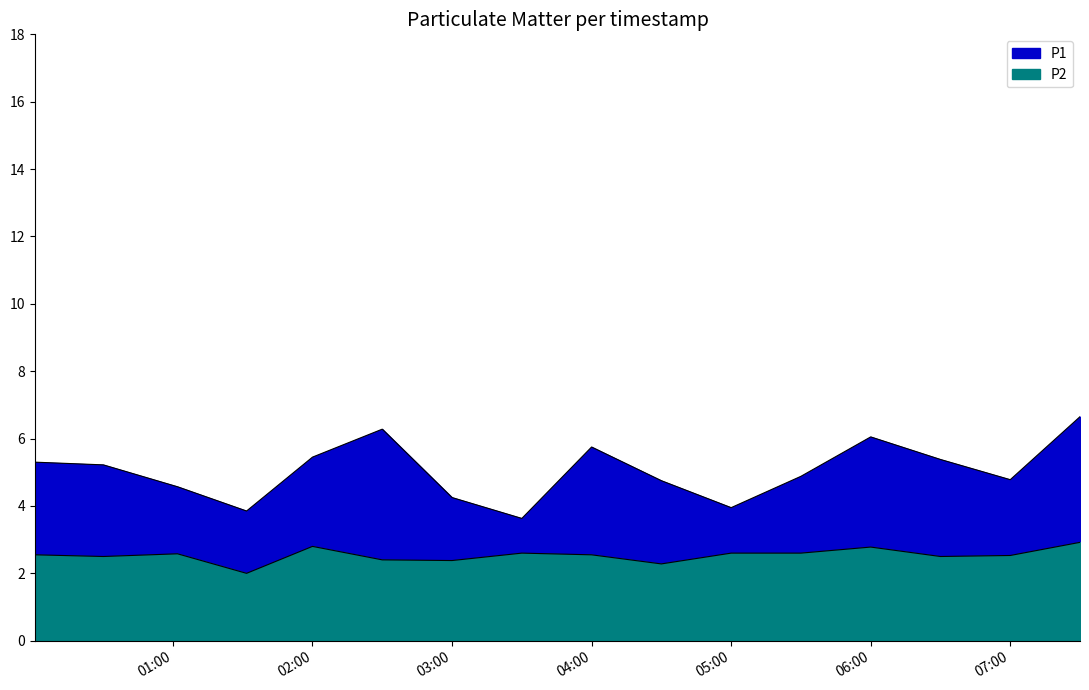

True or false: P1 and P2 intersect in this chart.

False